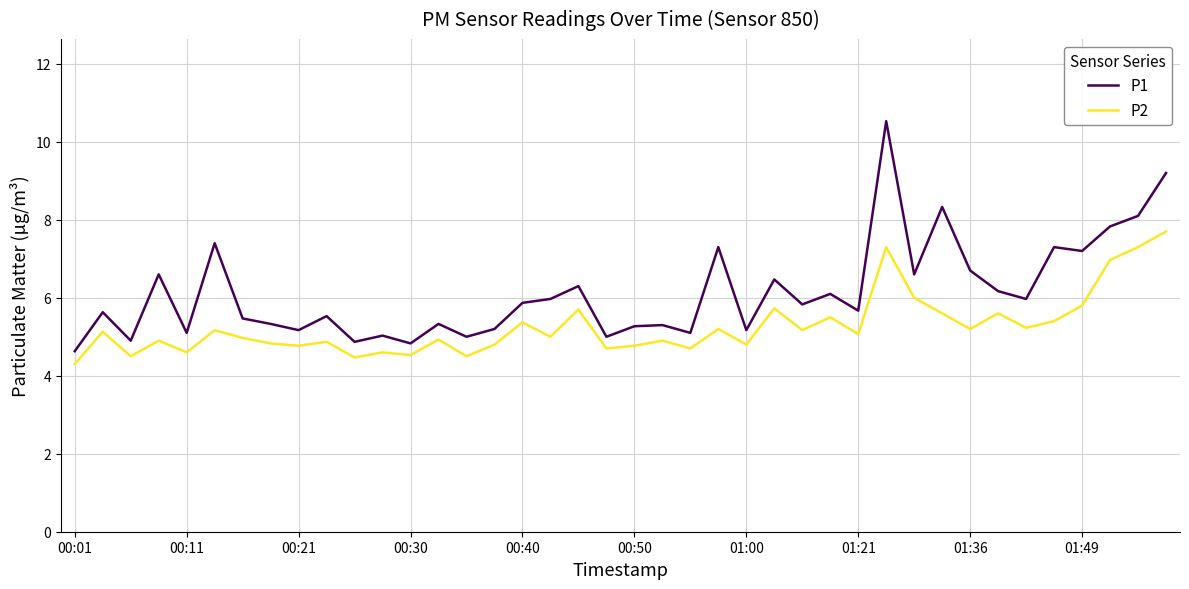

What is the lowest value of the P2 series?

4.3